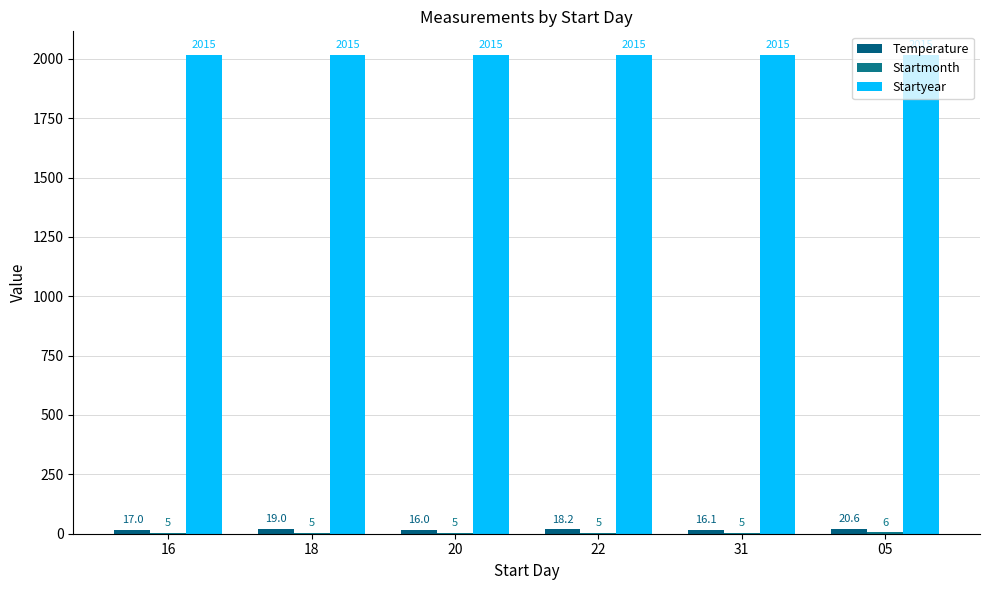

How many series are shown in this chart?

3